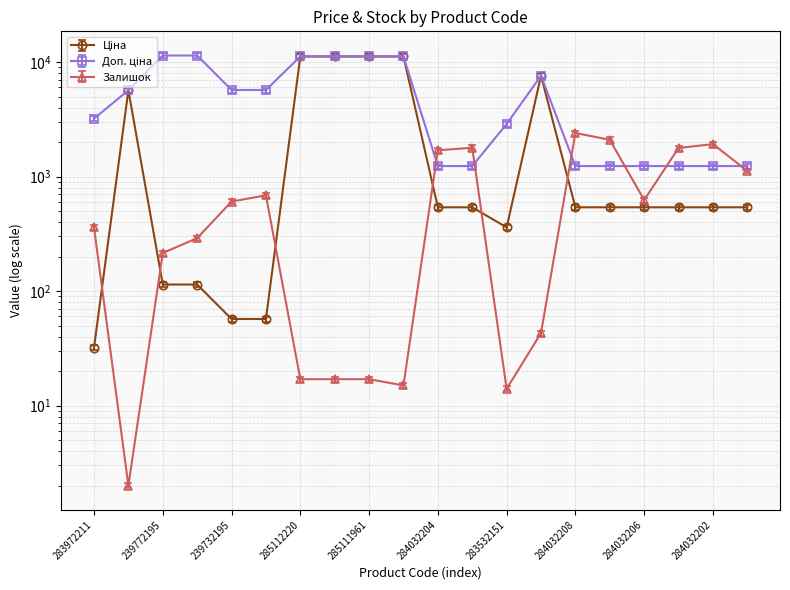

After their last crossing, which series has the higher values: Доп. ціна or Залишок?

Доп. ціна